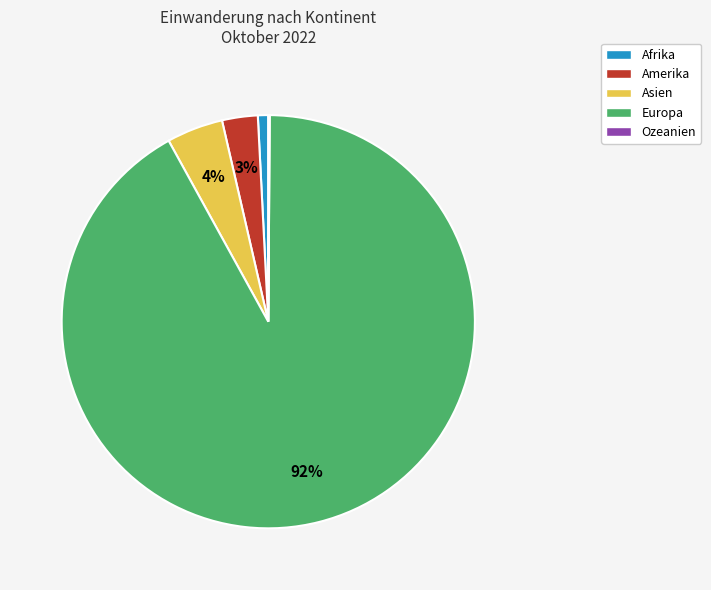

Which slice is the largest?

Europa